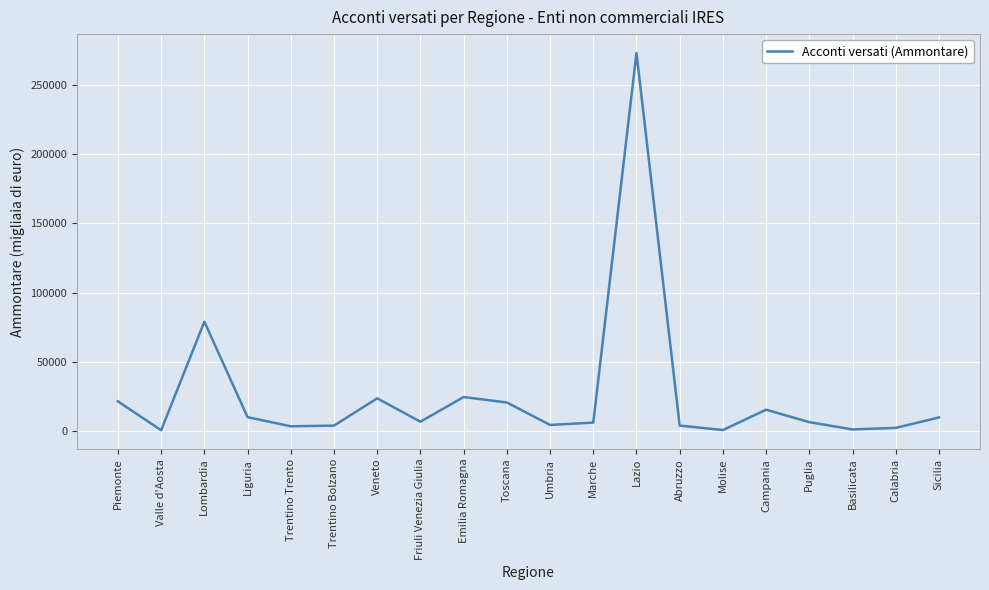

At which label is the value closest to 136815?

Lombardia